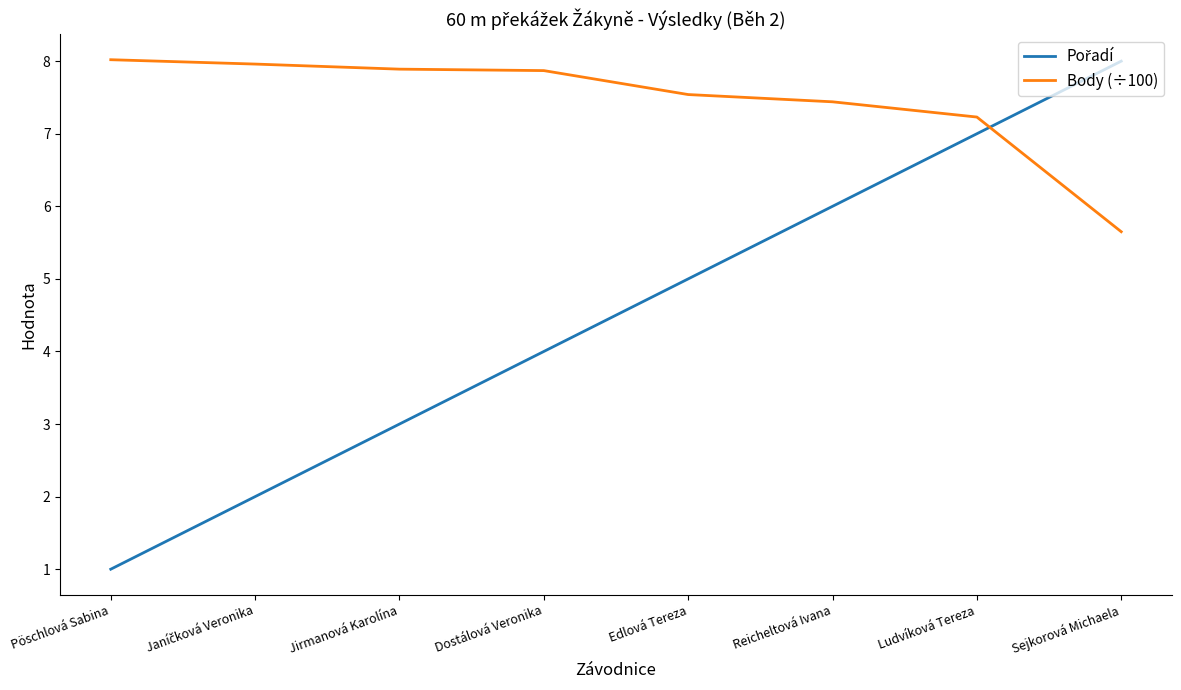

Is it true that Body (÷100) equals 8.2 at Sejkorová Michaela?

False